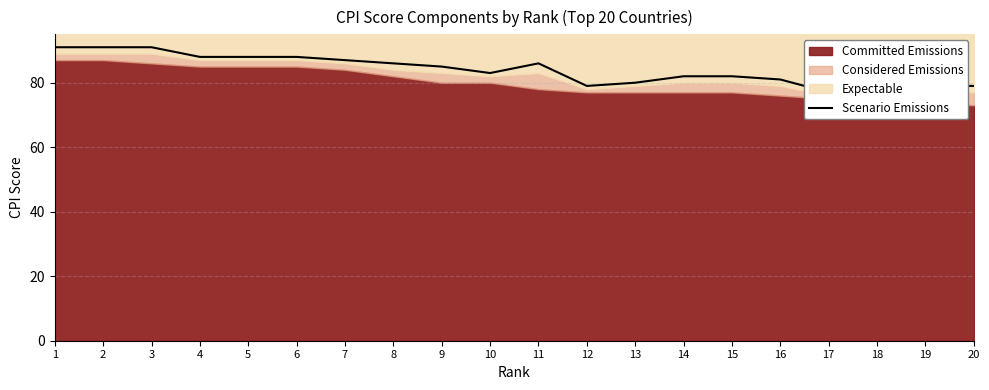

What is the value of the 9th point from the left?

85